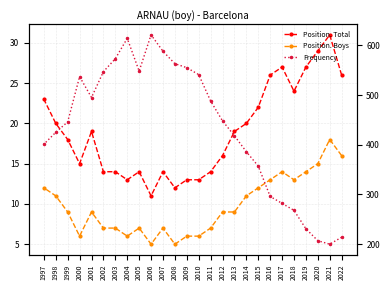

How many categories are shown in the chart?

26